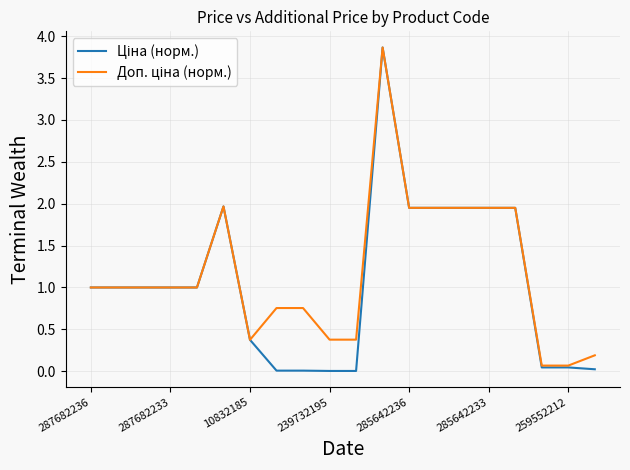

What is the greatest value displayed?

3.9